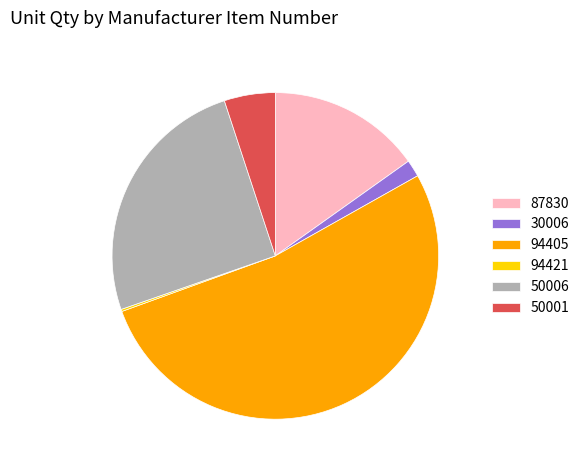

Is it true that 87830 is 23% of the pie?

False